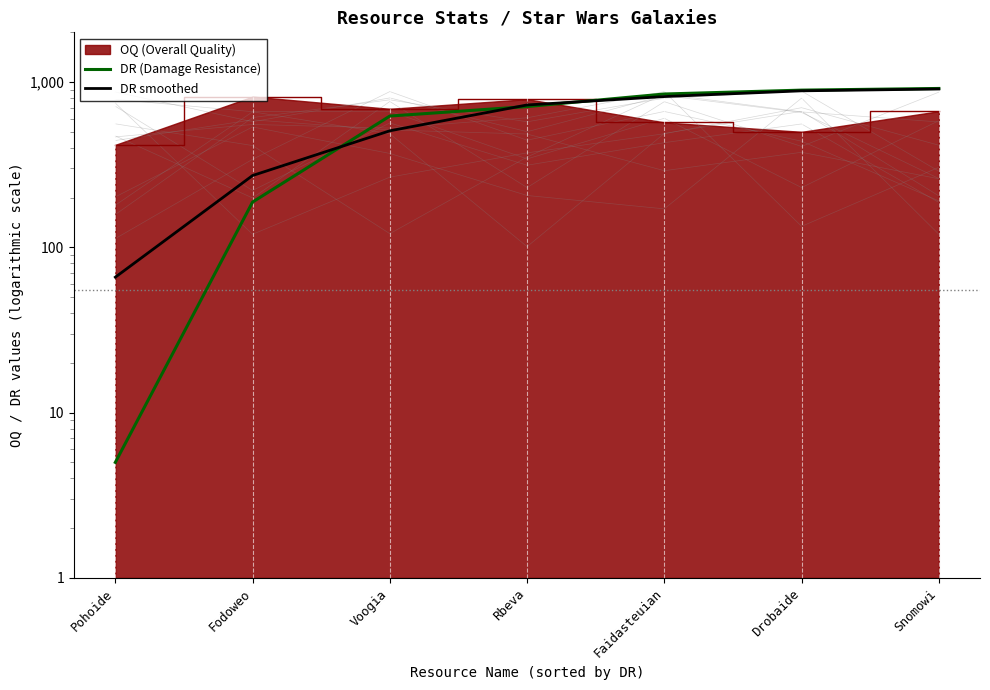

Which series ends up on top after the final intersection of DR (Damage Resistance) and DR smoothed?

DR (Damage Resistance)